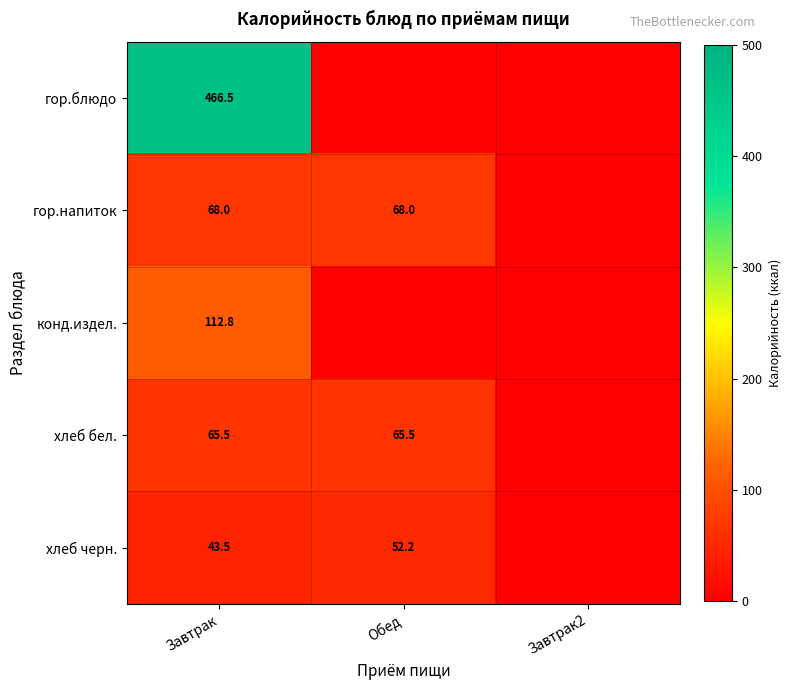

The хлеб черн. series shows 52.2 at Обед. True or false?

True